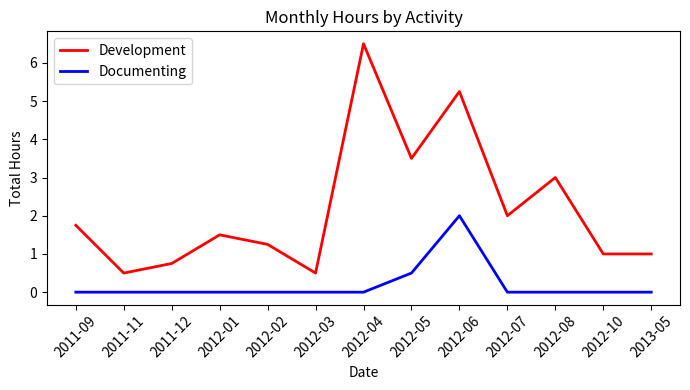

What is the spread (max minus min) of values at 2011-11?

0.5